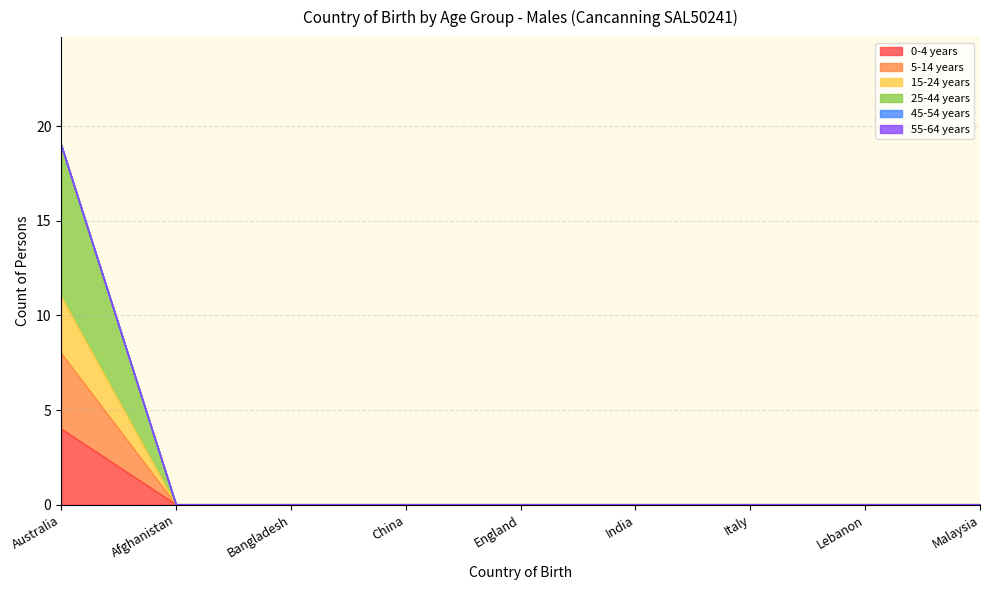

Does the chart display data point markers on the line(s)?

No